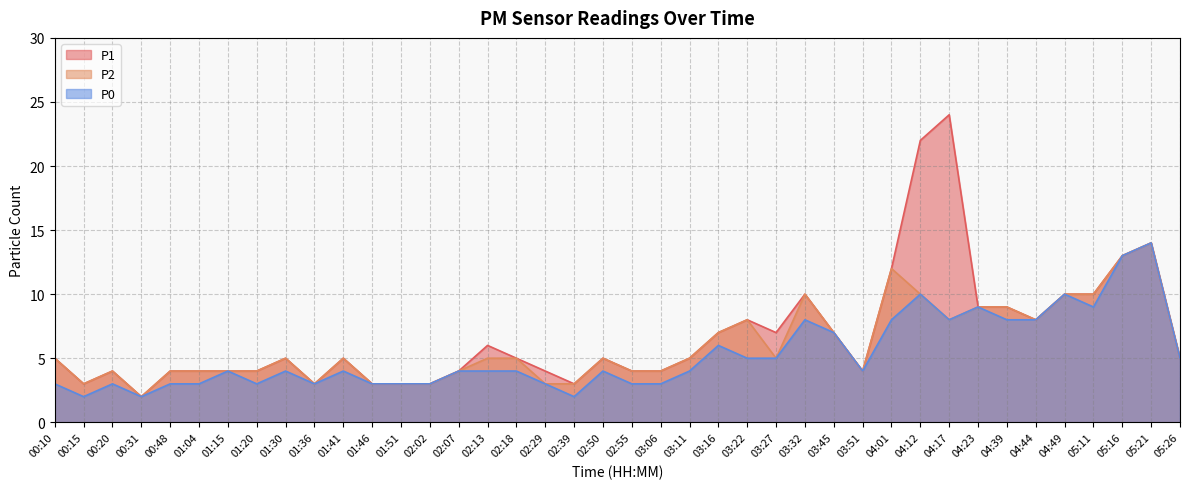

True or false: P0 and P1 cross at least once.

False